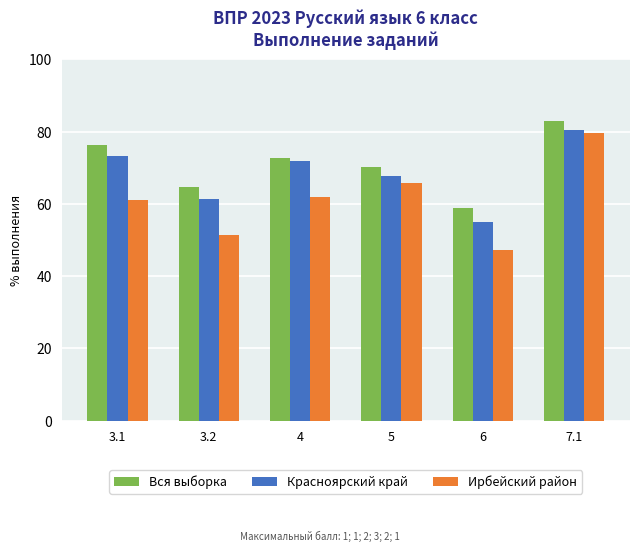

Which series has the largest range (max minus min)?

Ирбейский район